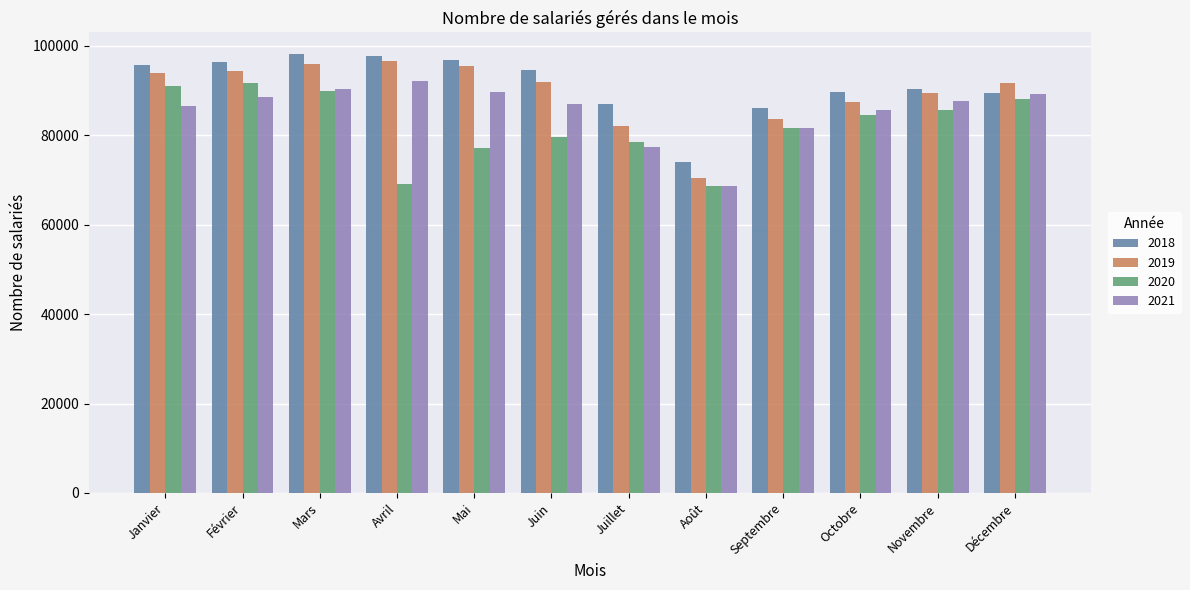

What is the lowest value of the 2021 series?

68645